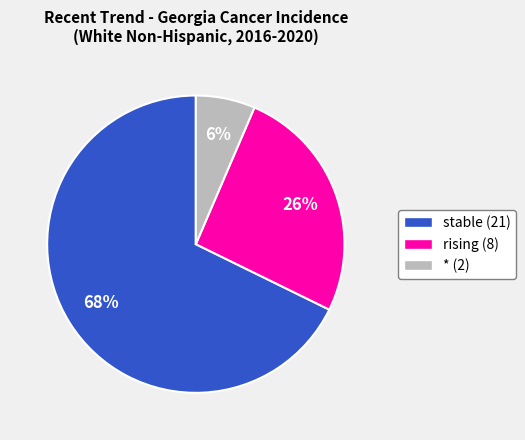

Which category has the smallest portion of the pie?

*